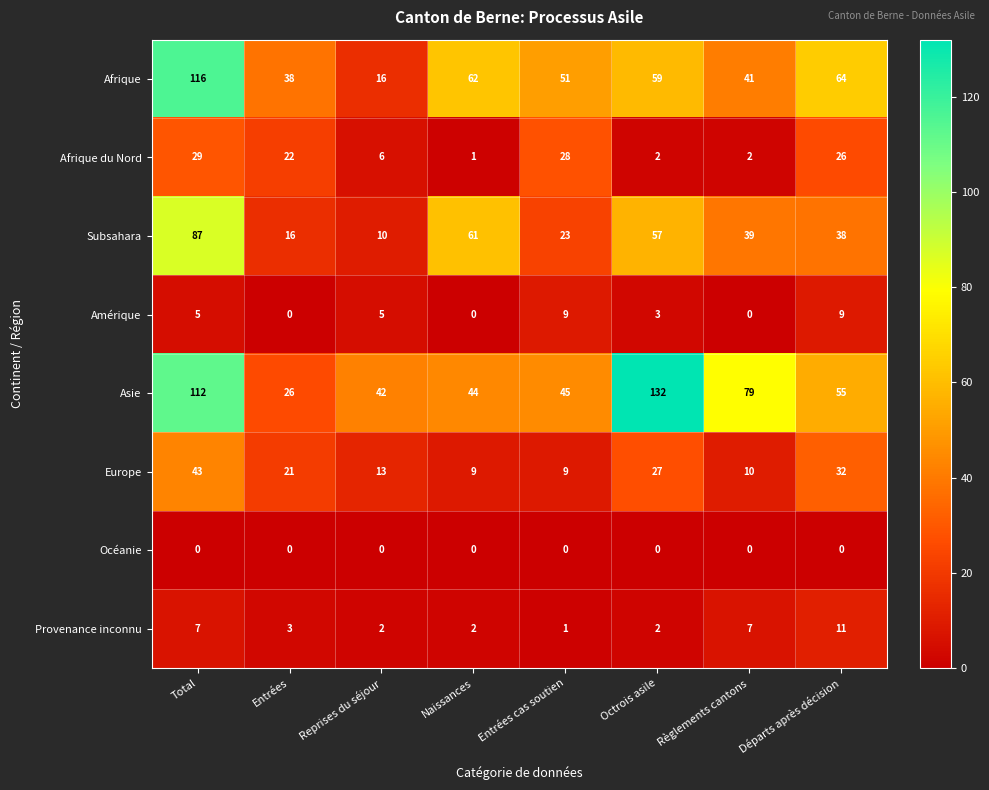

At which category does the chart reach its peak across all series?

Octrois asile